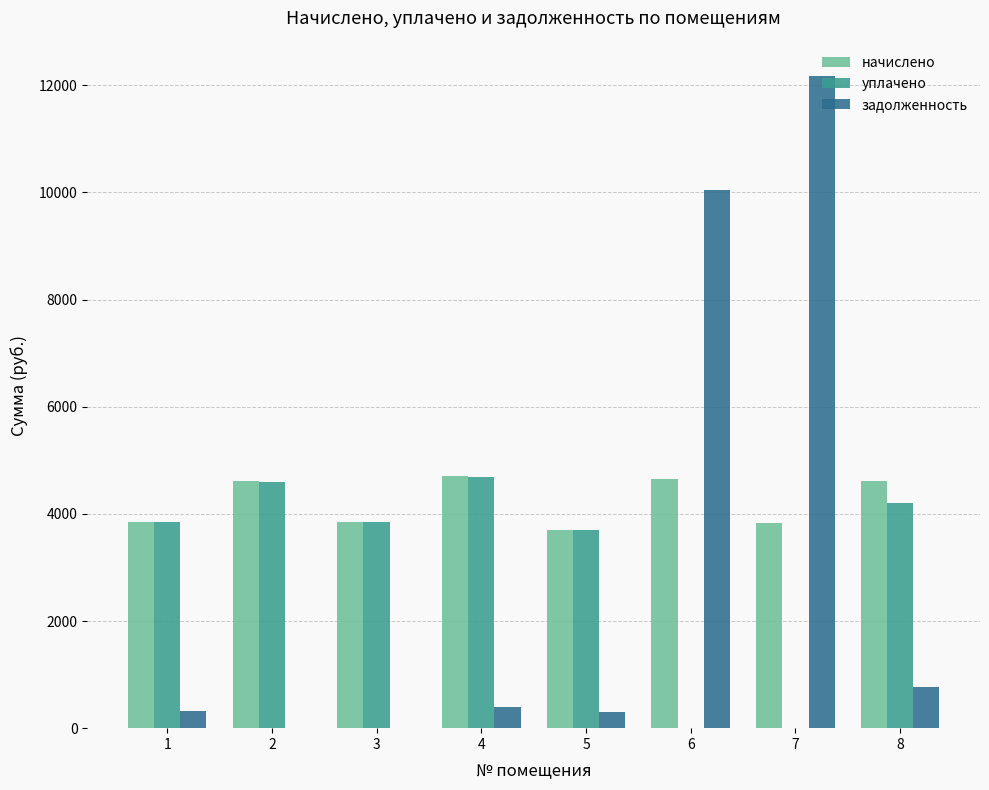

Is the value of начислено at 2 greater than the value of задолженность at 8?

Yes